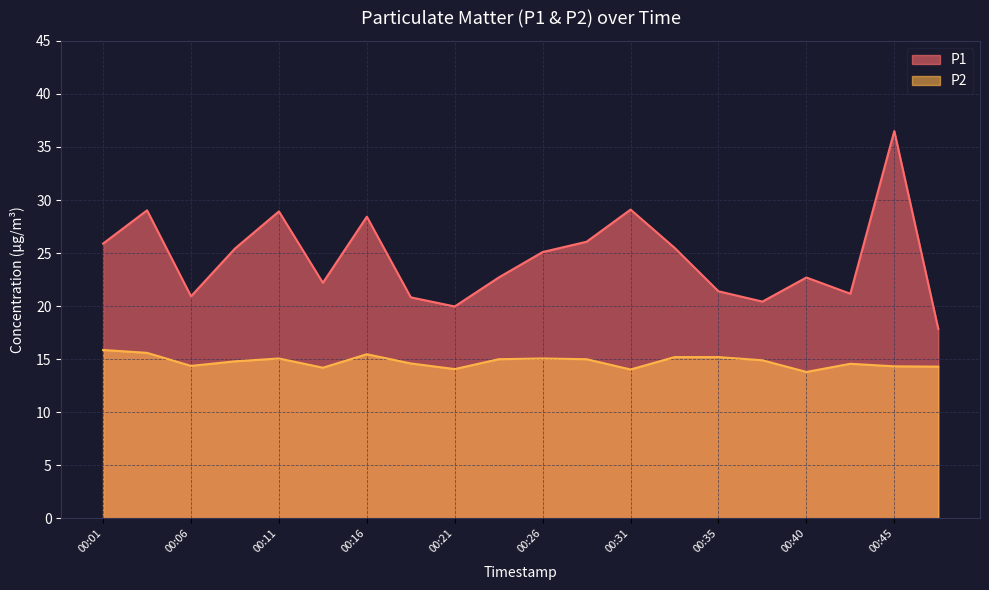

How many data points in P2 are above 14?

19